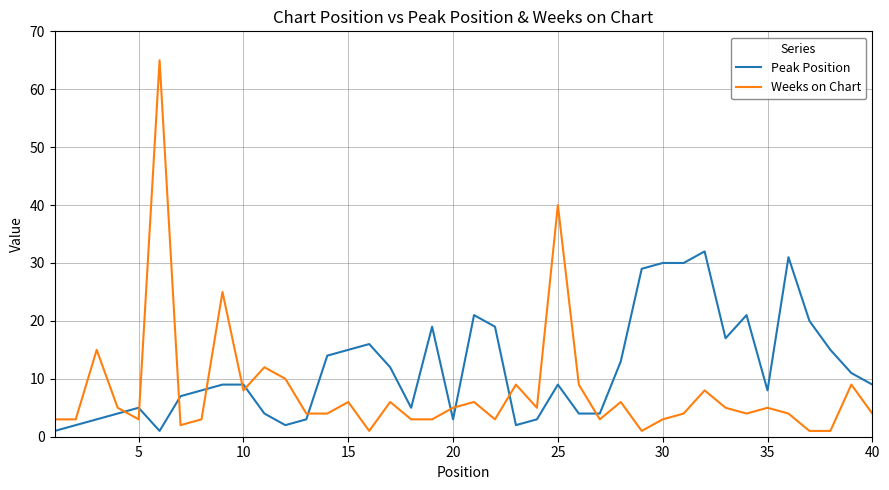

Which series has the largest range (max minus min)?

Weeks on Chart